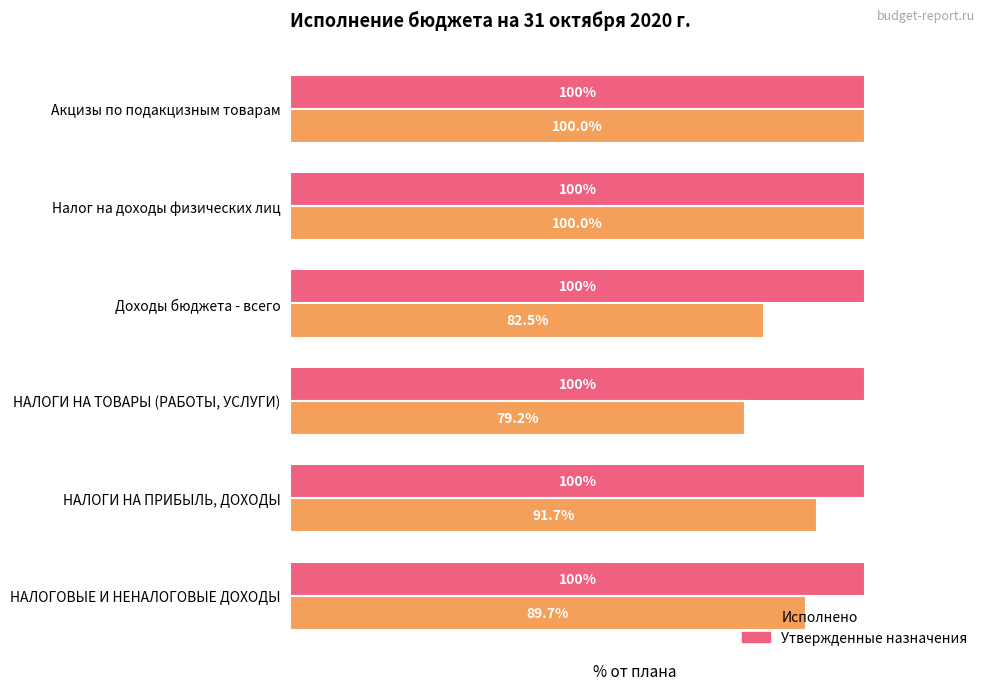

At which category does the chart reach its minimum across all series?

НАЛОГИ НА ТОВАРЫ (РАБОТЫ, УСЛУГИ)